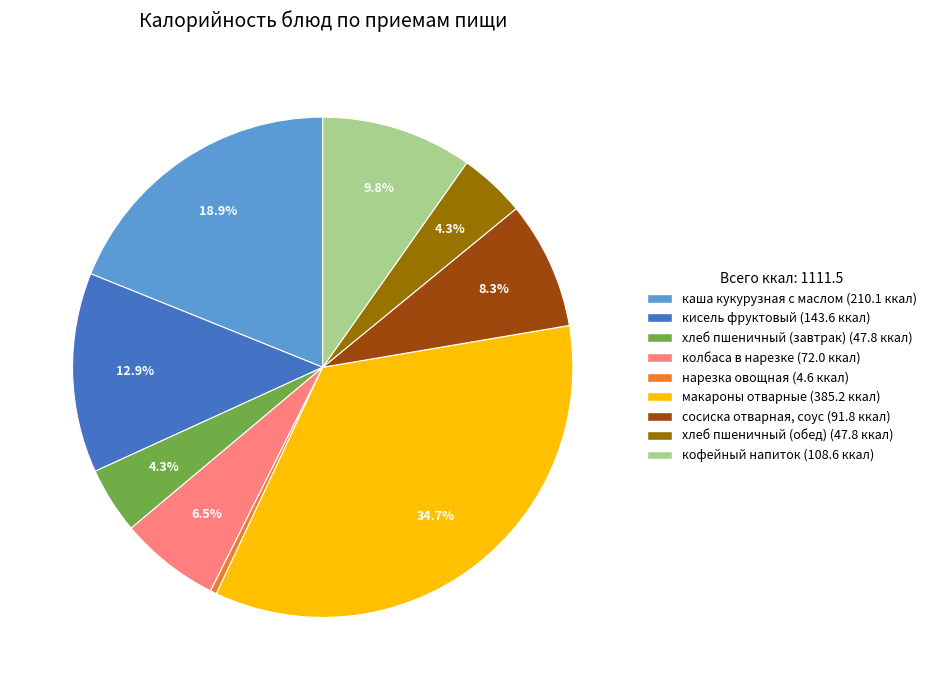

Which has a higher value, кисель фруктовый or кофейный напиток?

кисель фруктовый